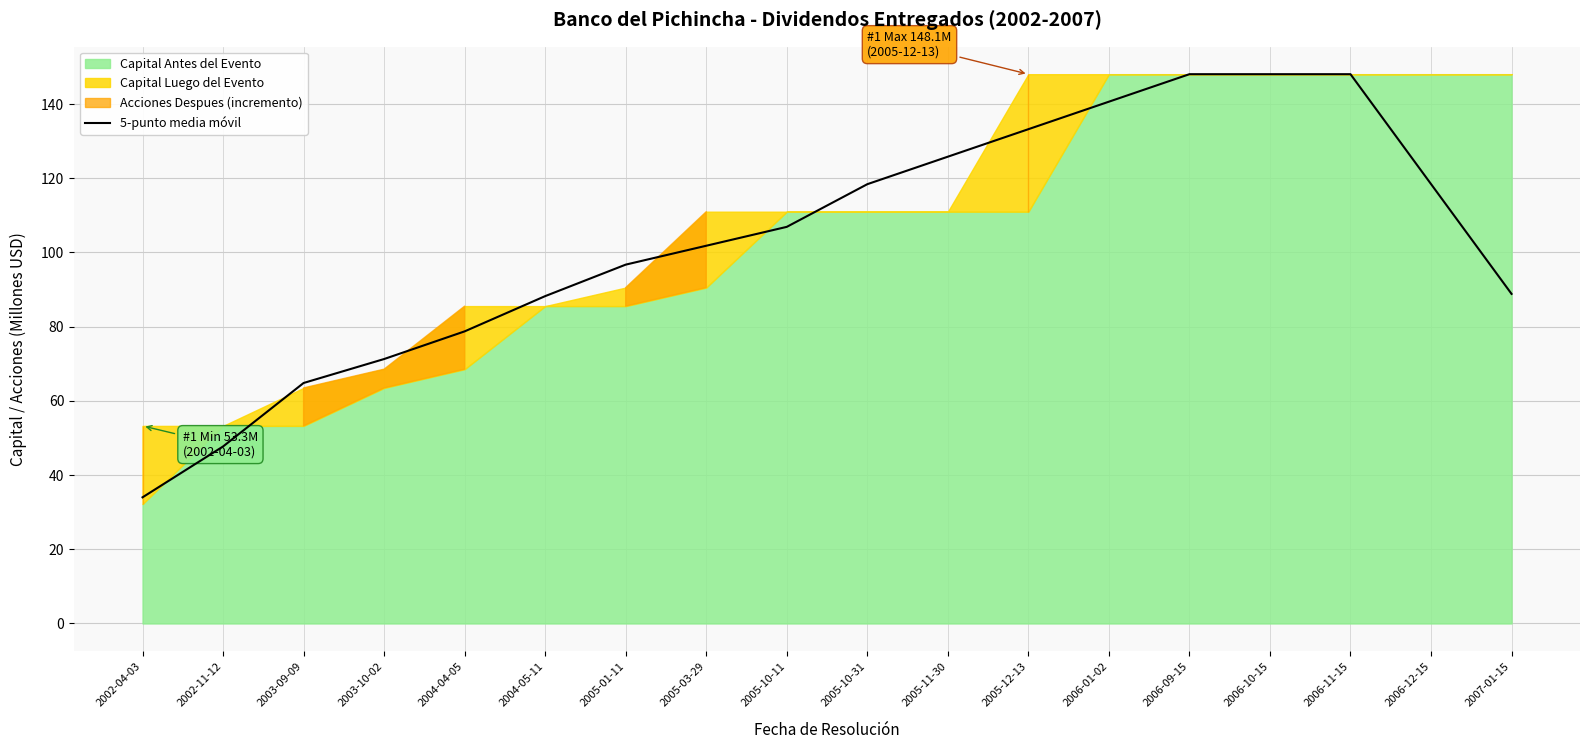

What is the average value?

103.3